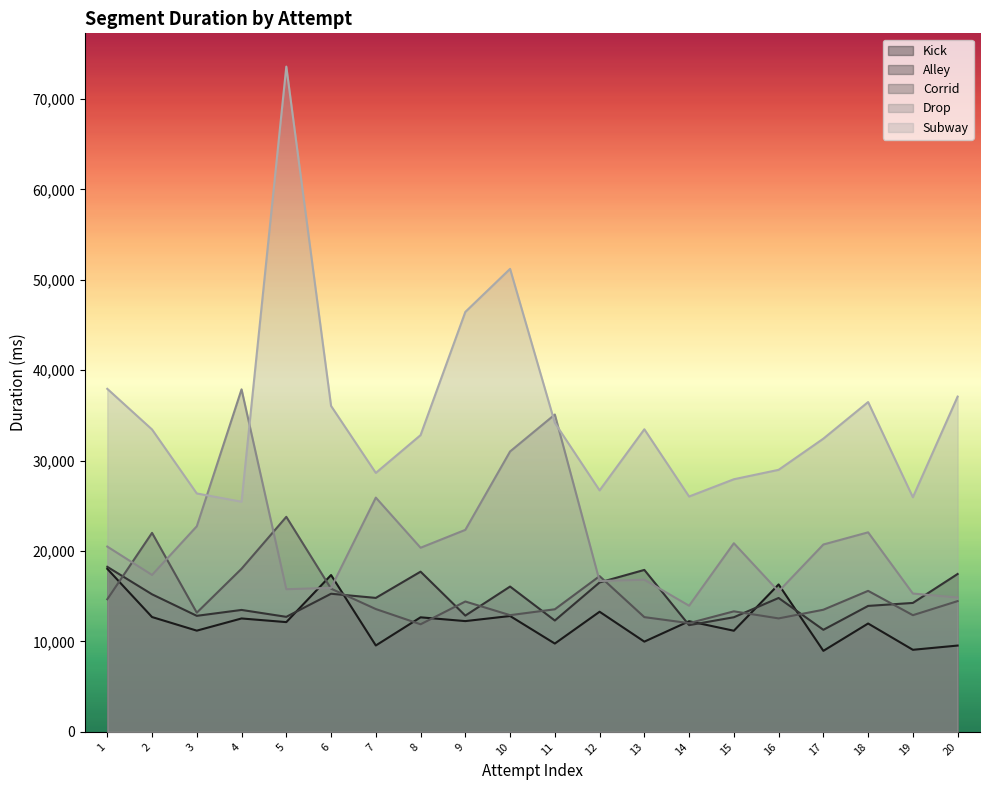

At which label does Drop reach its minimum?

14